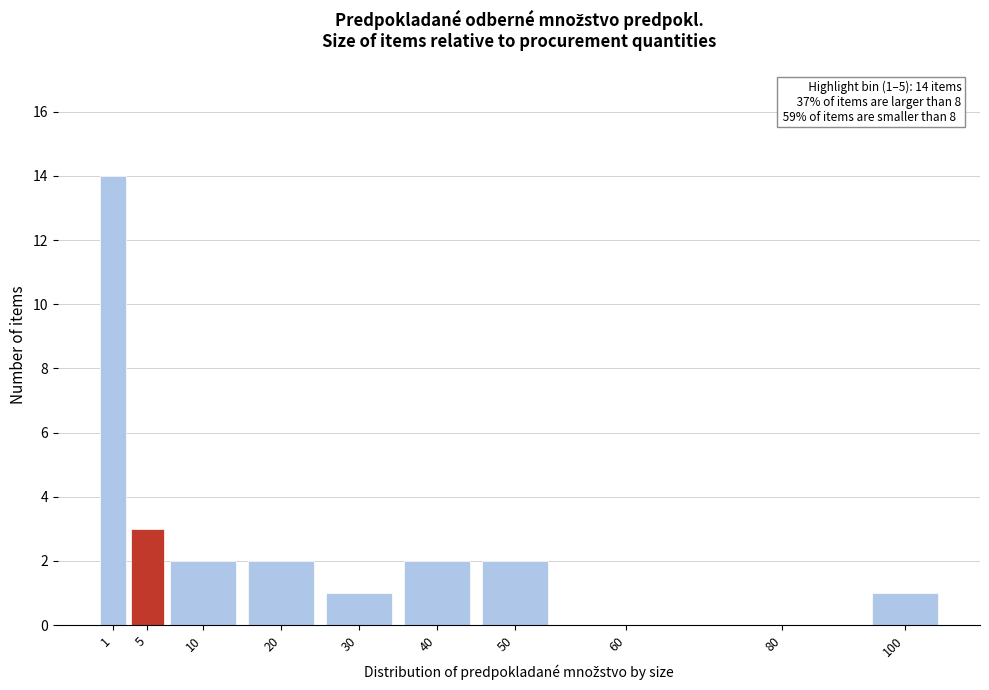

Reading right to left, list all the values displayed in this chart.

100=1	80=0	60=0	50=2	40=2	30=1	20=2	10=2	5=3	1=14